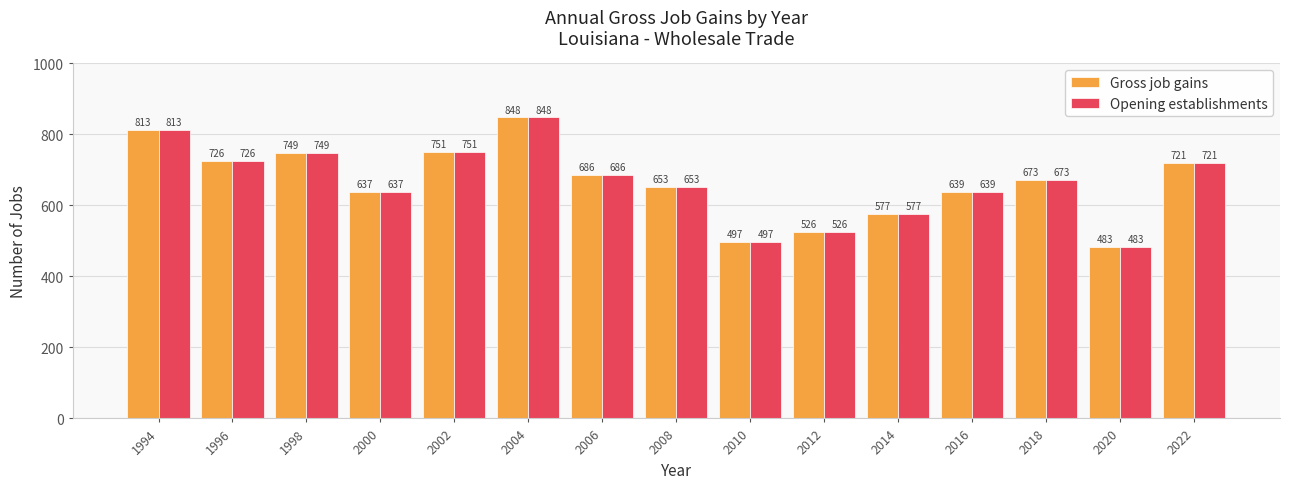

Does the chart contain any negative values?

No